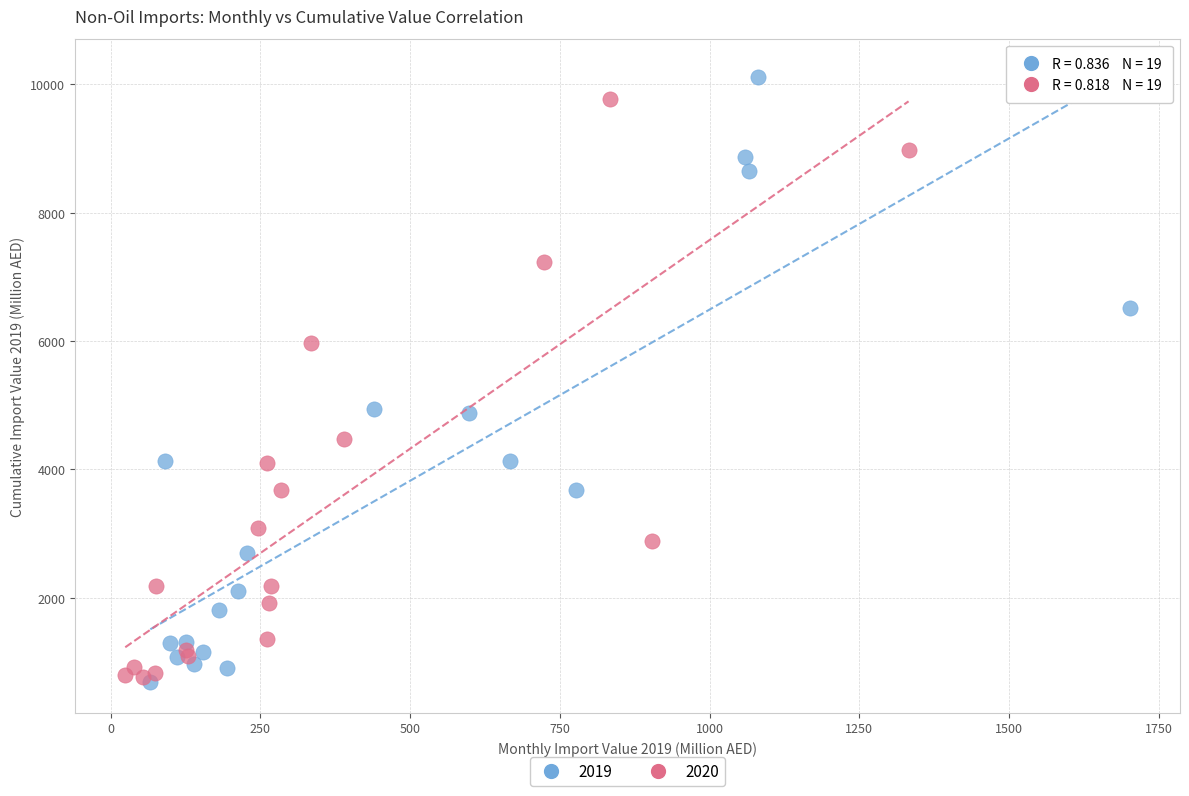

What are all the series names shown in the legend?

2019, 2020